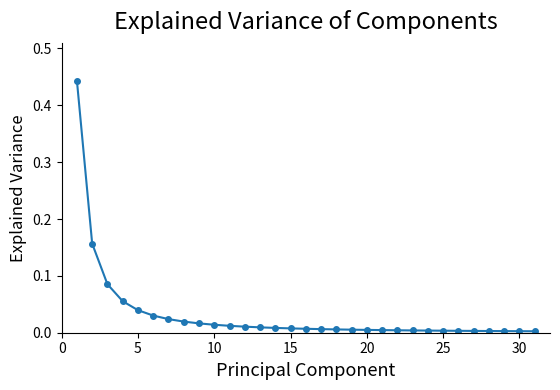

What is the sum of all values?

1.0